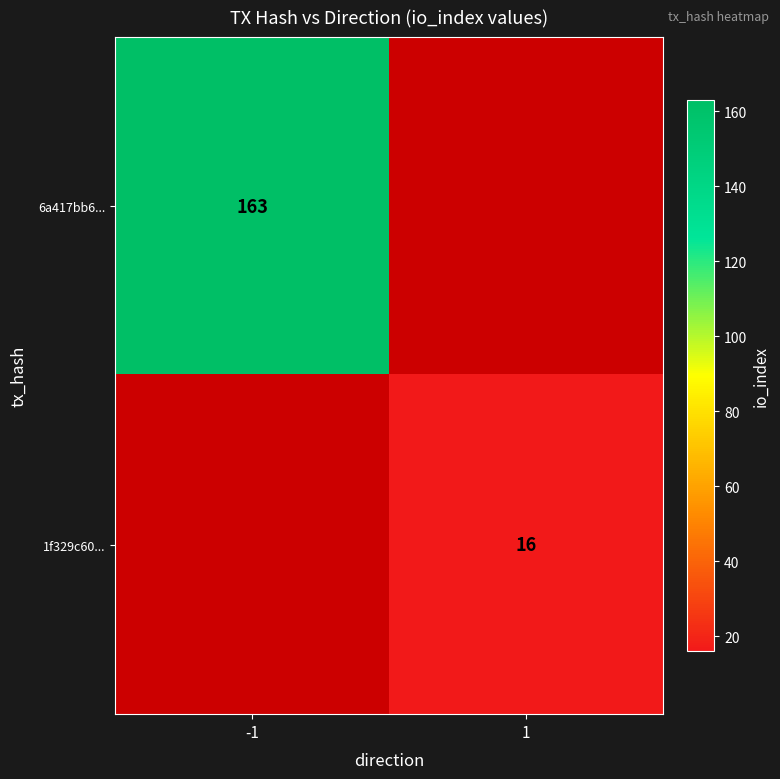

Is it true that 1f329c60... equals 16 at 1?

True